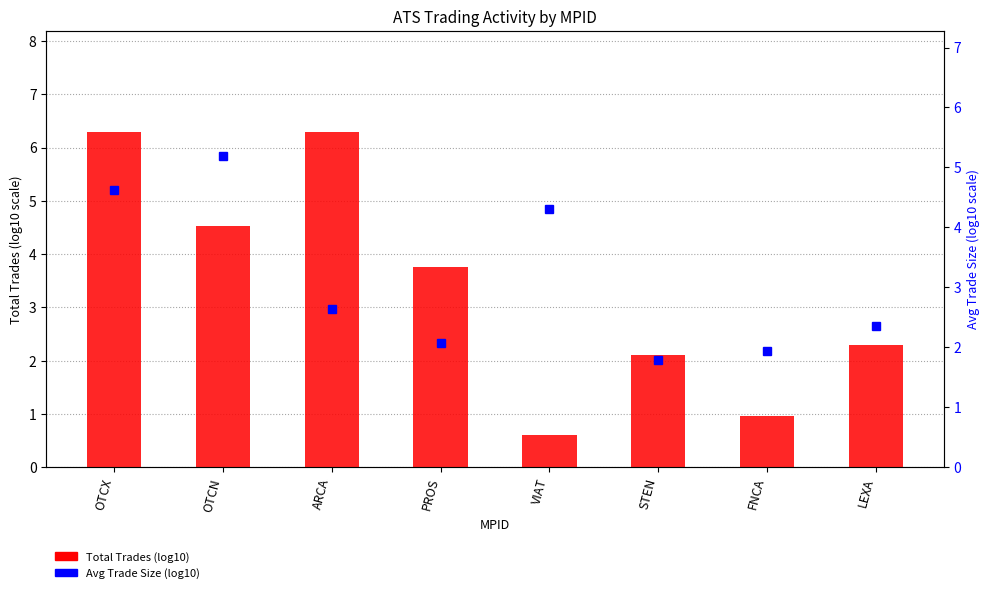

Reading left to right, extract all data points from this chart.

Total Trades (log10): 6.3	4.5	6.3	3.8	0.6	2.1	1.0	2.3
Avg Trade Size (log10): 4.6	5.2	2.6	2.1	4.3	1.8	1.9	2.3